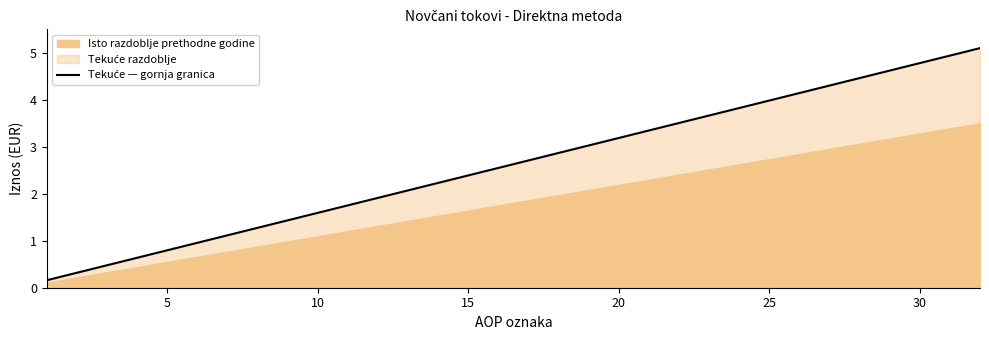

Reading left to right, list all the values displayed in this chart.

0.2	0.3	0.5	0.6	0.8	1.0	1.1	1.3	1.4	1.6	1.8	1.9	2.1	2.2	2.4	2.5	2.7	2.9	3.0	3.2	3.3	3.5	3.7	3.8	4.0	4.1	4.3	4.5	4.6	4.8	4.9	5.1